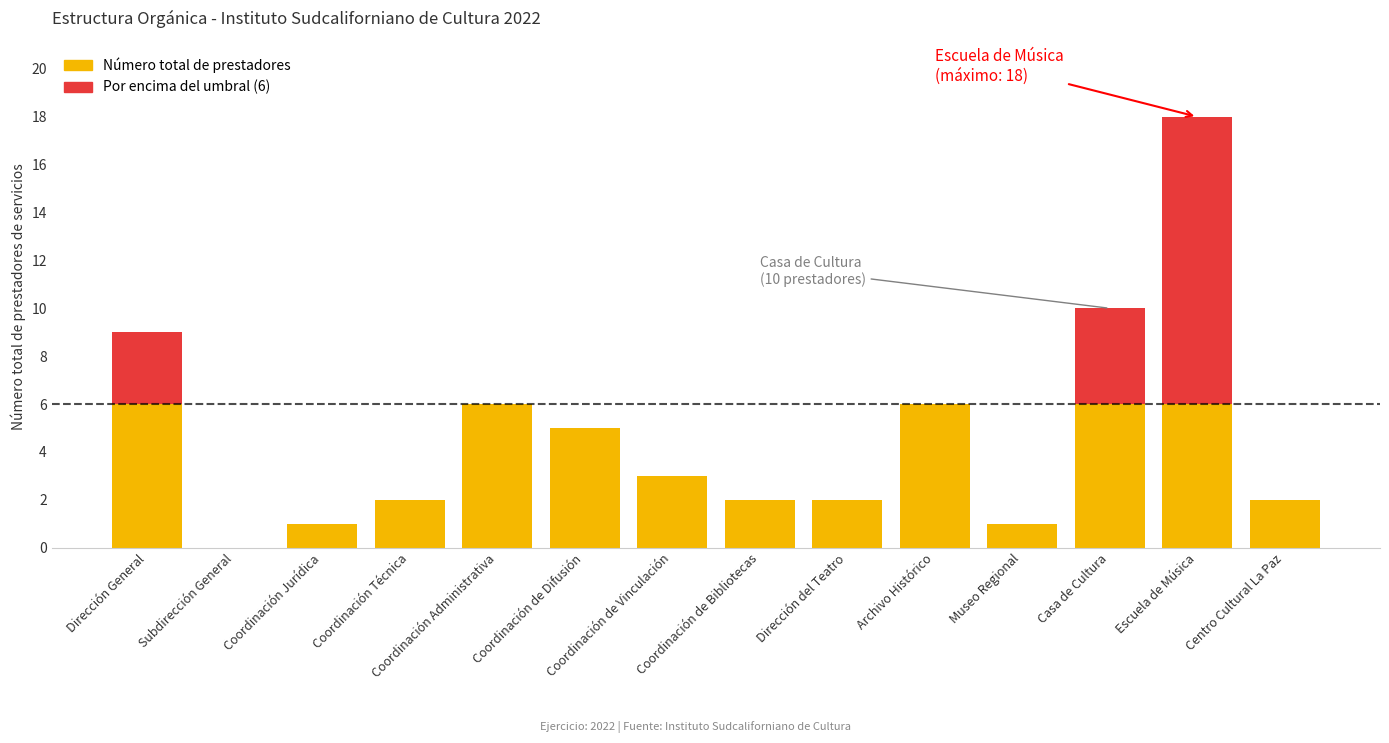

At which category is the sum across all series the highest?

Escuela de Música